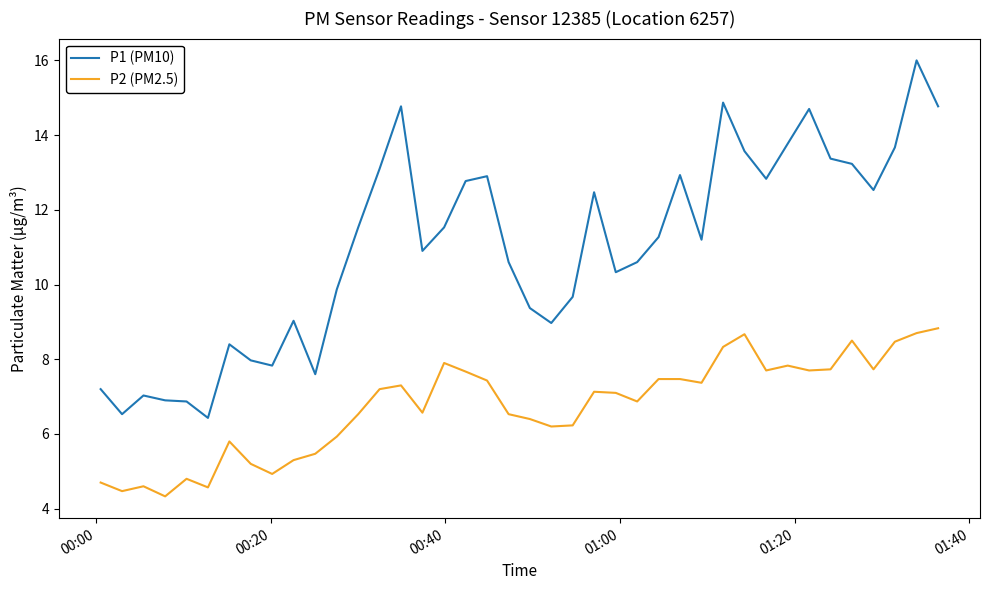

What is the maximum value shown in the chart?

16.0